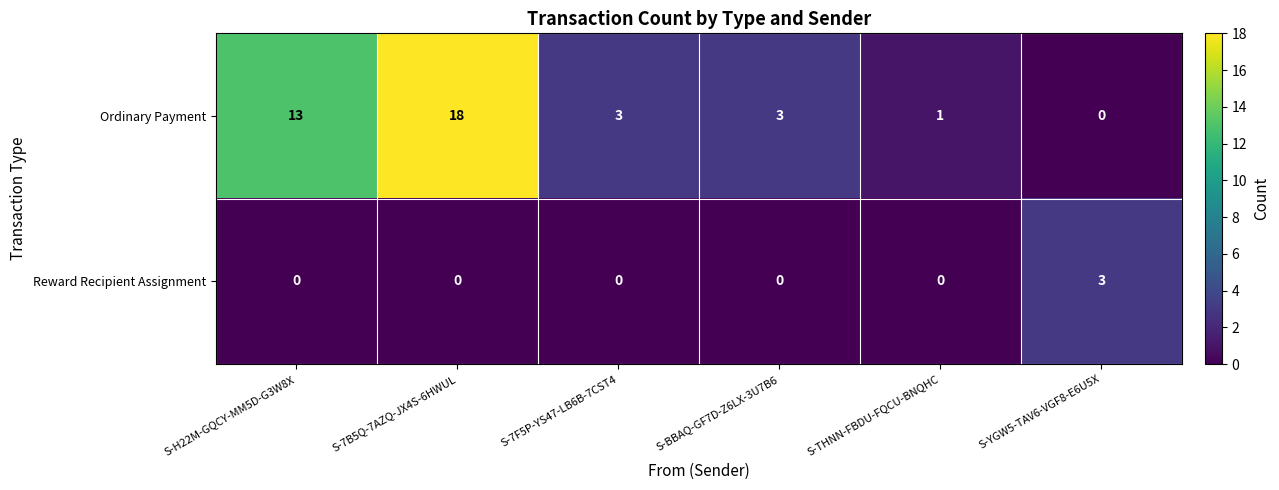

What is the difference between the highest and lowest values at S-YGW5-TAV6-VGF8-E6U5X?

3